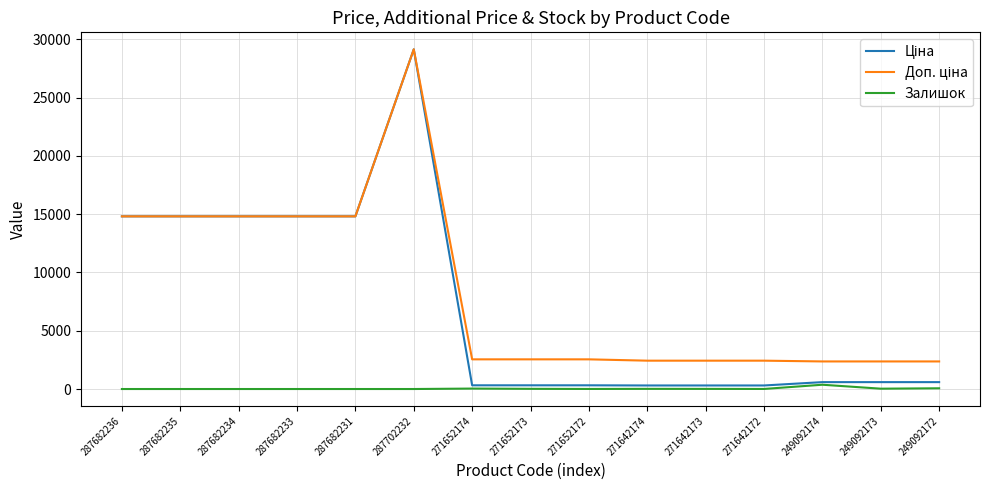

Which label corresponds to the largest value in the chart?

287702232